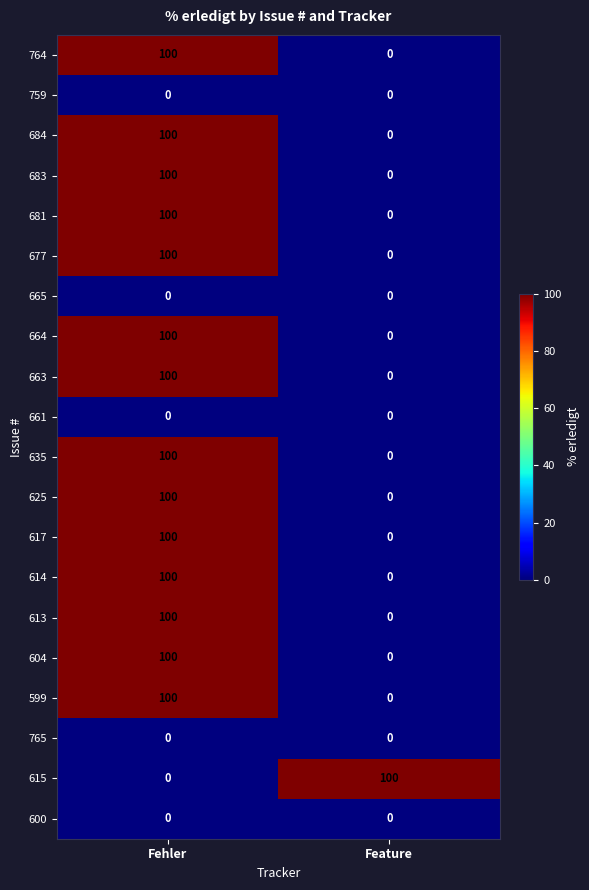

What is the spread (max minus min) of values at Feature?

100